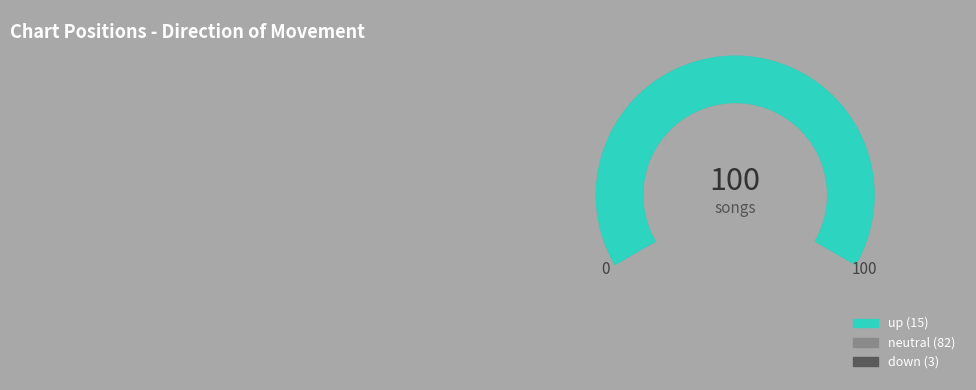

How much of the chart is everything except -?

18.0%